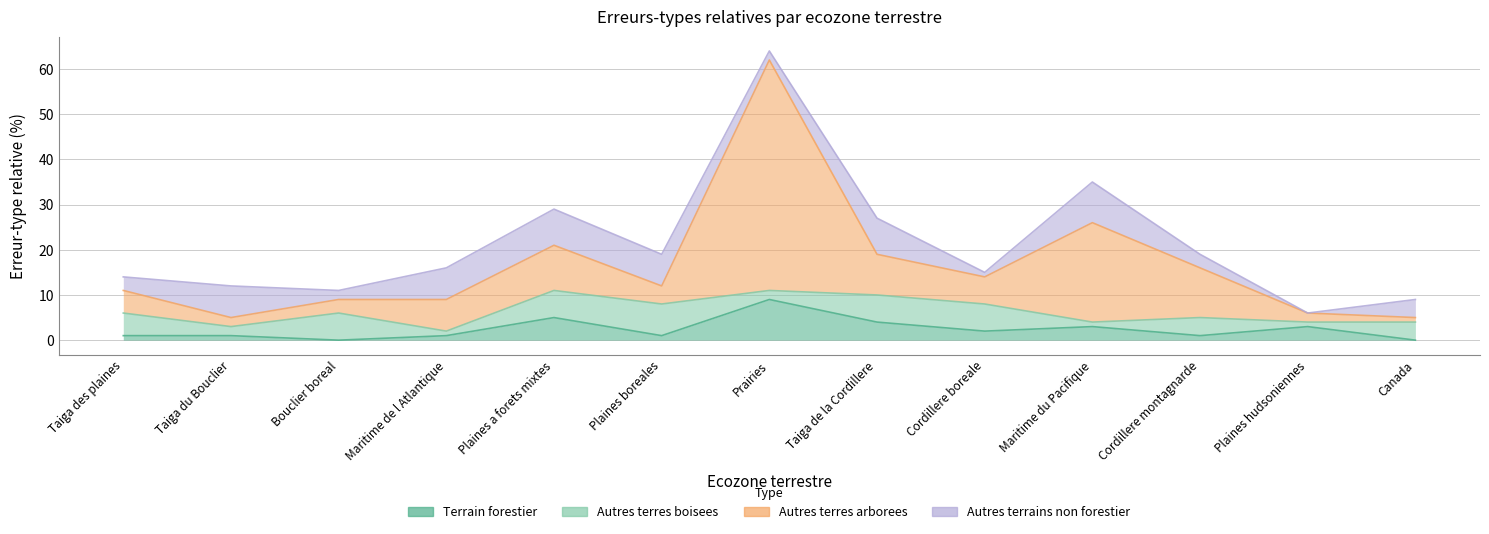

True or false: Terrain forestier and Autres terres arborees intersect in this chart.

False